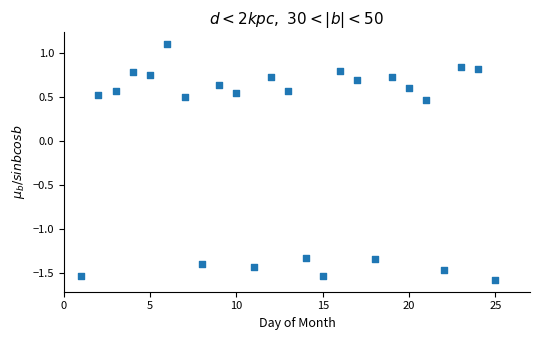

What is the range of Y values (max minus min)?

2.7